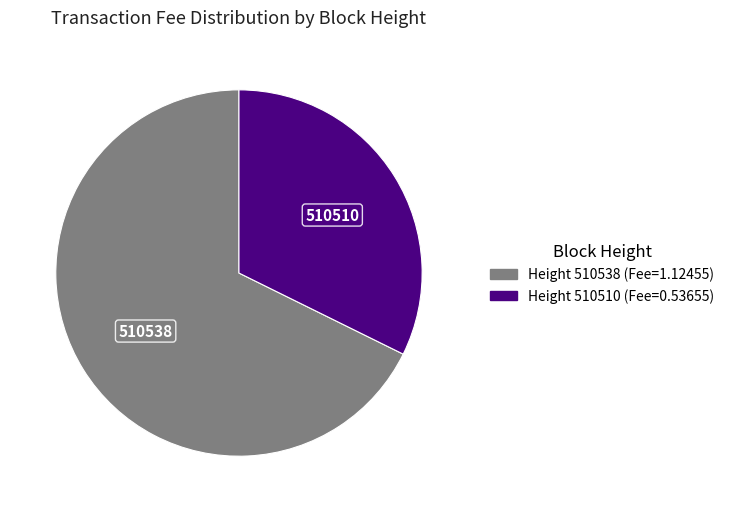

Does any single category account for the majority?

Yes